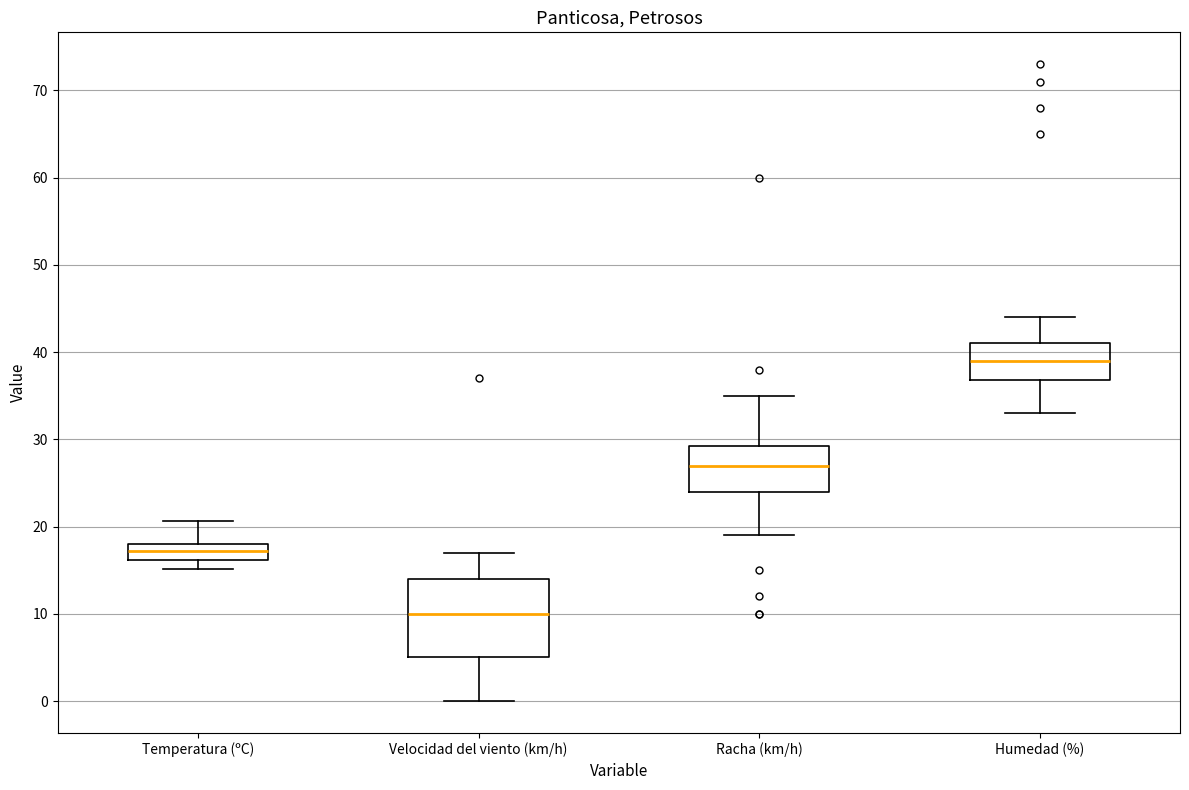

Which box is the tallest, from its lower edge to its upper edge?

Velocidad del viento (km/h)